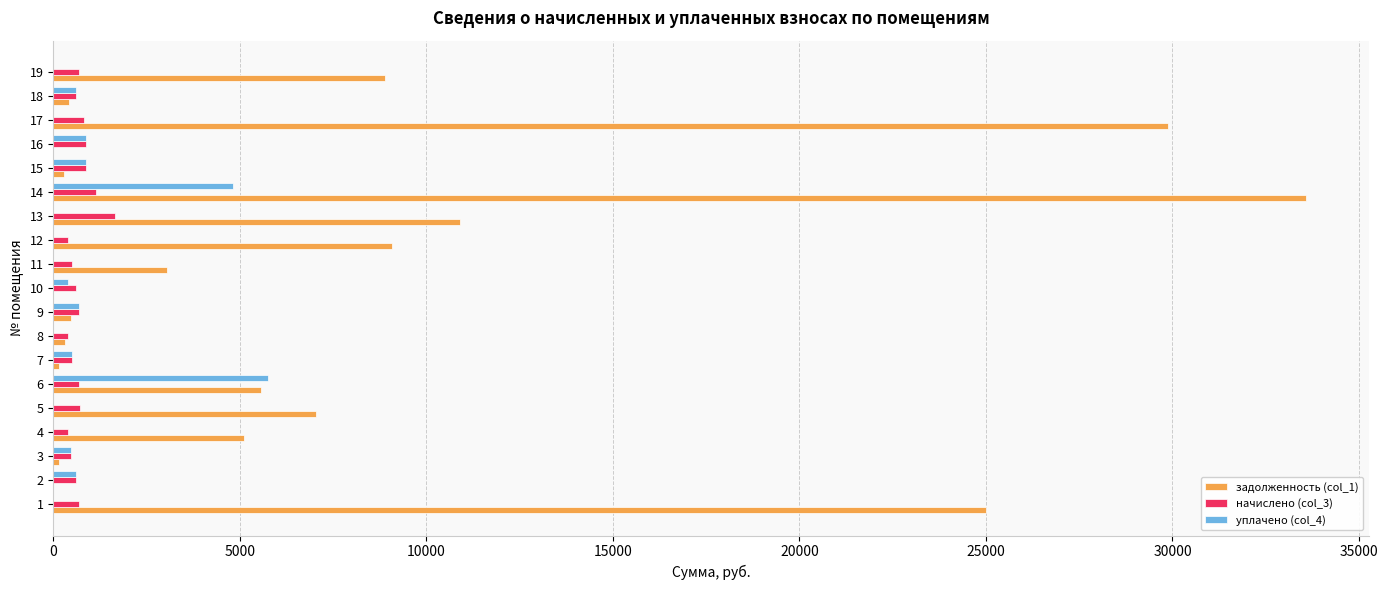

What is the sum of all уплачено (col_4) values?

15658.1